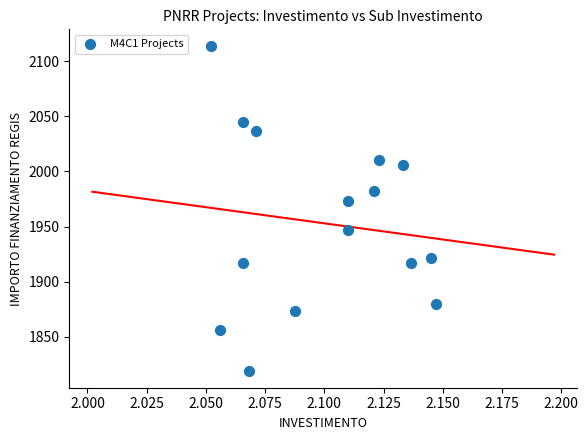

What is the range of Y values (max minus min)?

295.5